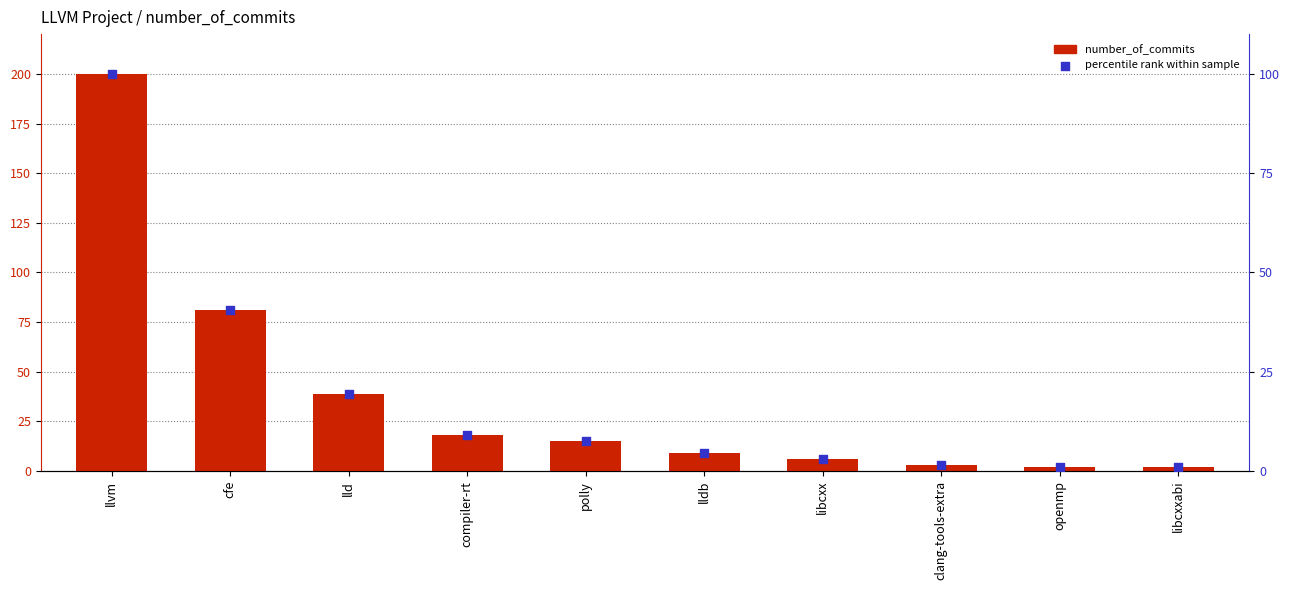

What is the total value across all series at lldb?

13.5